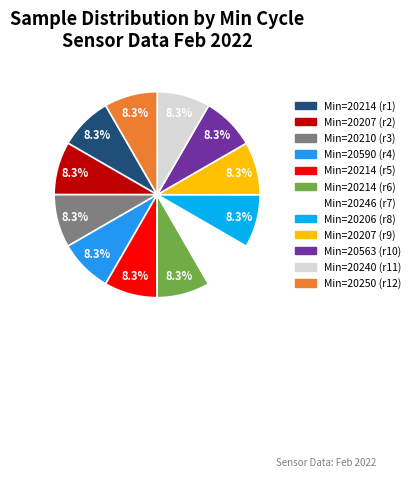

Does any single category account for the majority?

No